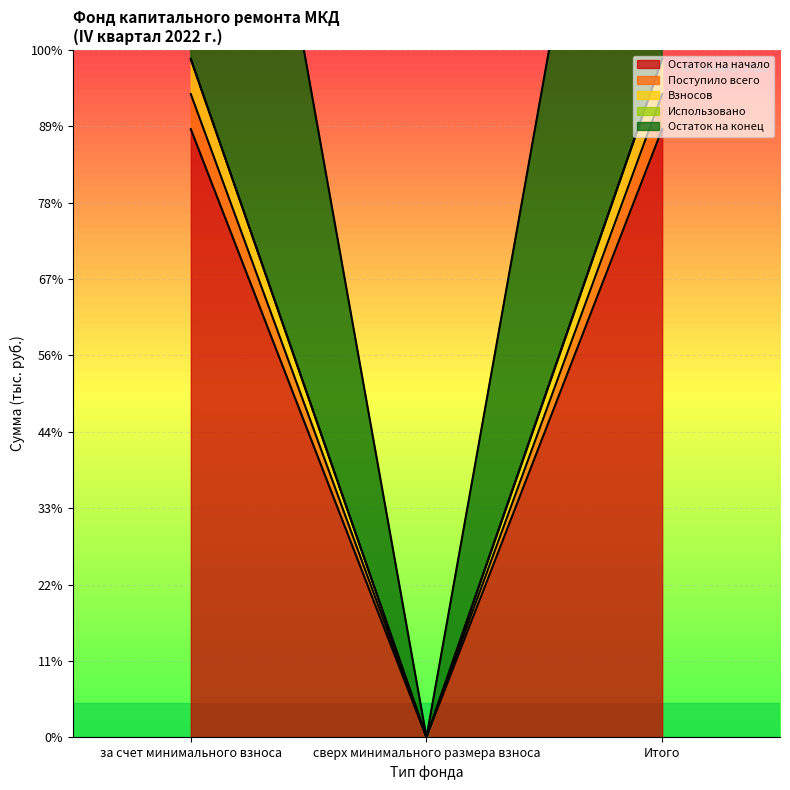

What is the sum of all Взносов values?

168.5